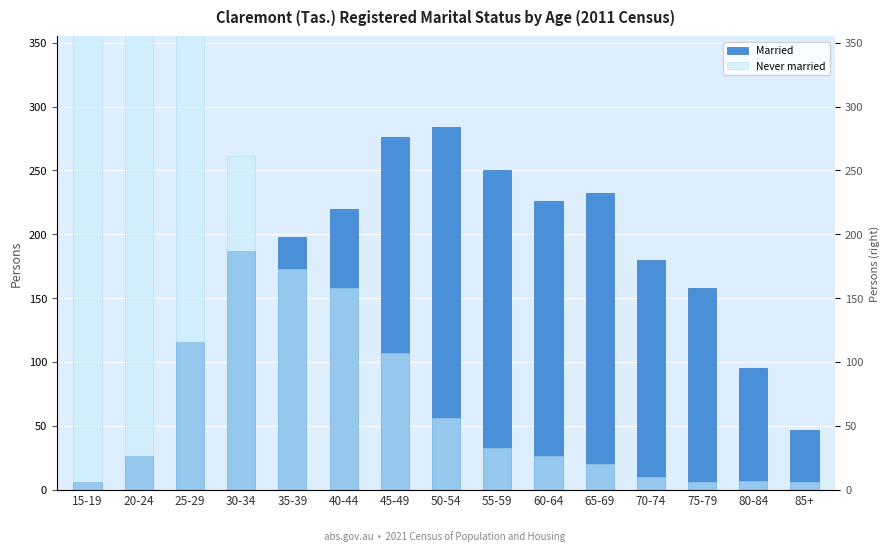

At which label does Never married reach its peak?

15-19